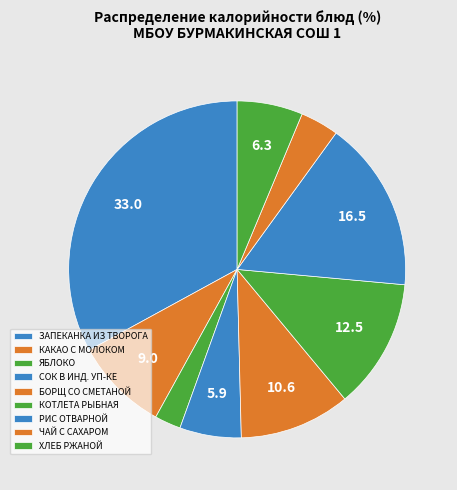

Which category has the smallest portion of the pie?

ЯБЛОКО